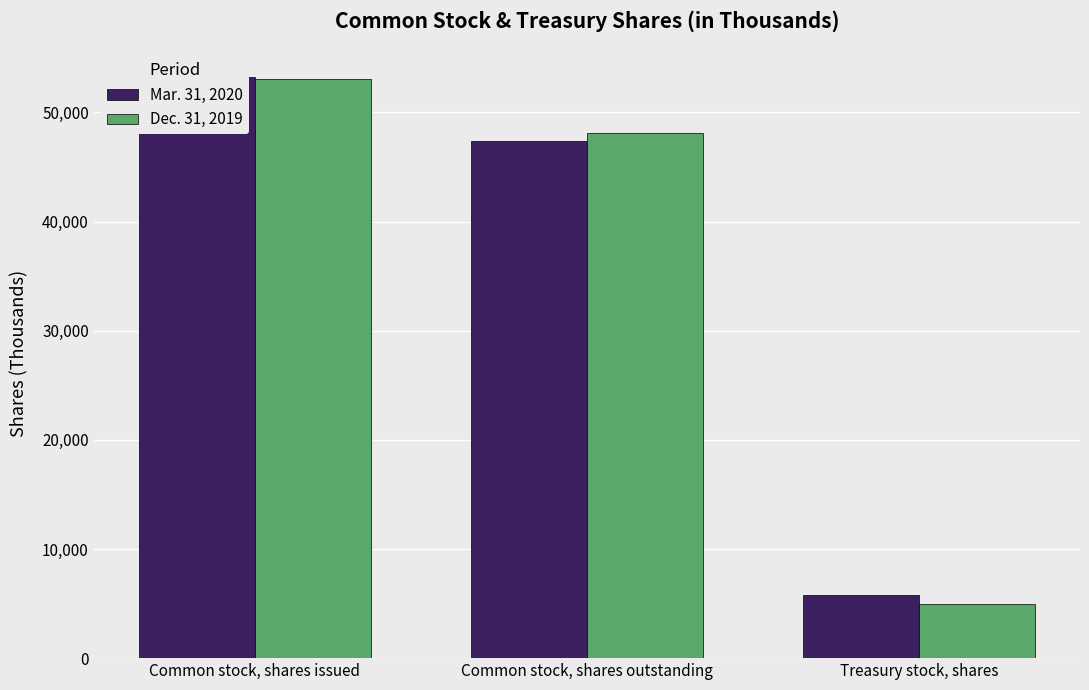

What is the label of the 2nd bar from the right?

Common stock, shares outstanding